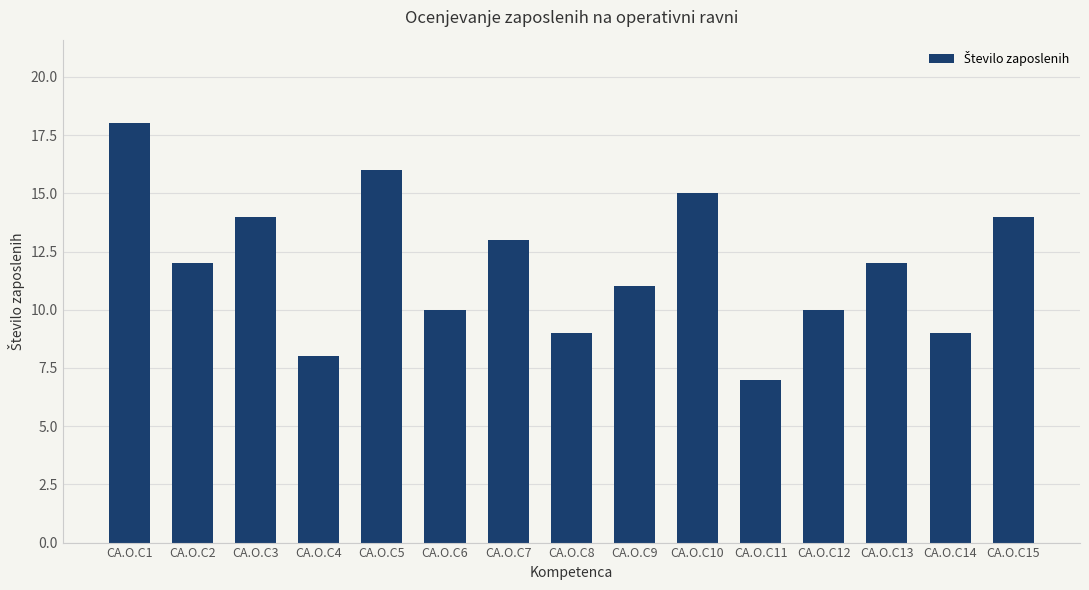

What is the change in value from CA.O.C3 to CA.O.C12?

-4